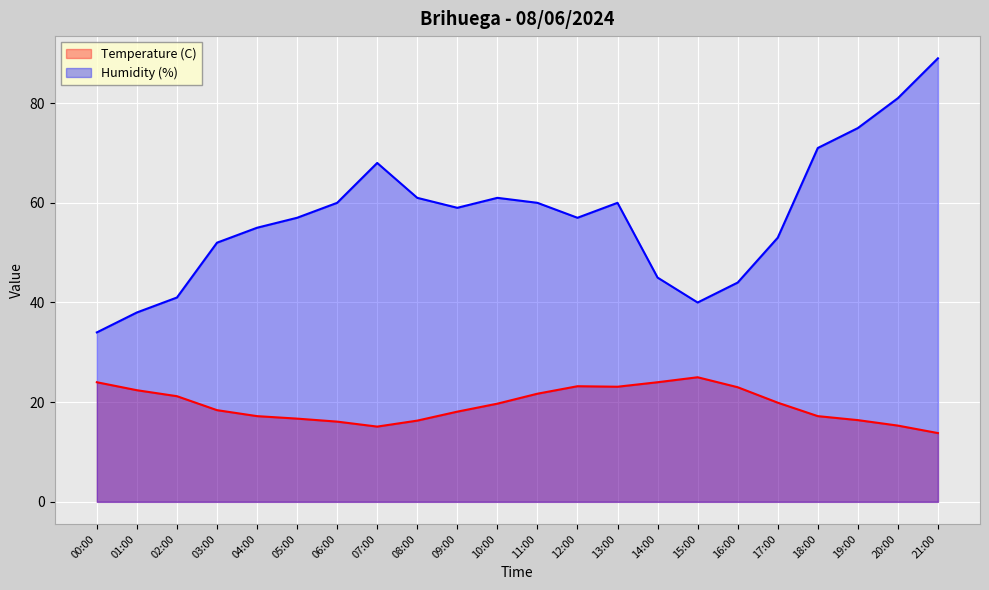

How many values in the Temperature (C) series exceed 19?

11